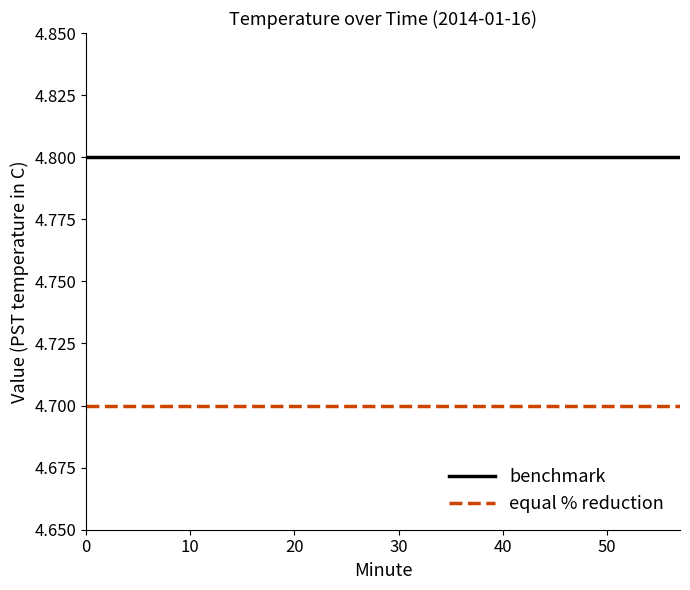

What is the lowest value of the benchmark series?

4.8